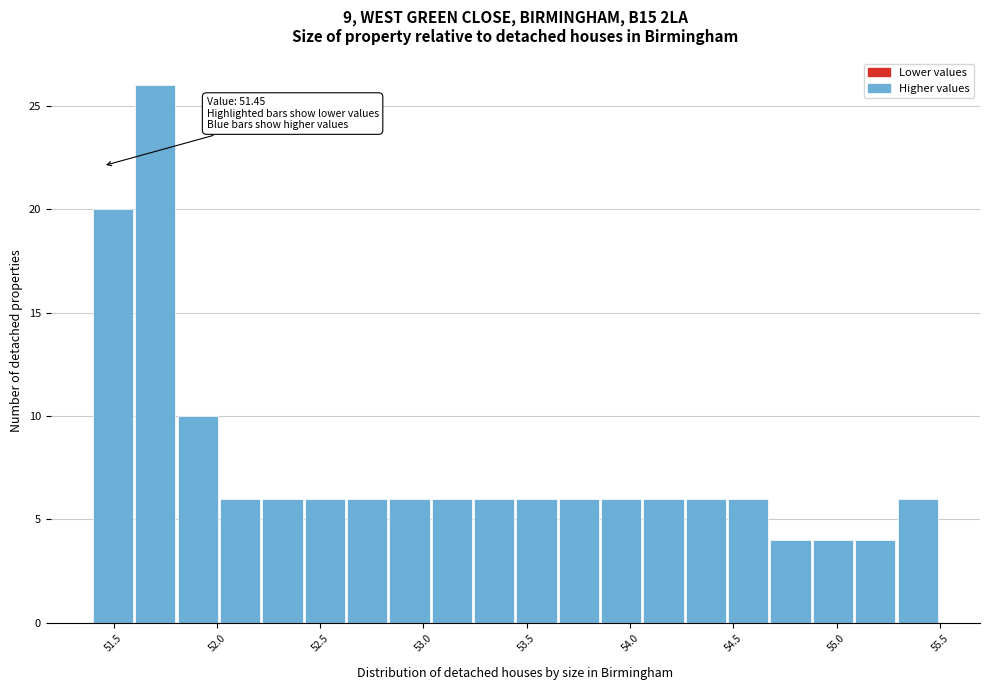

Which range on the x-axis has the tallest bar?

51.605 to 51.810